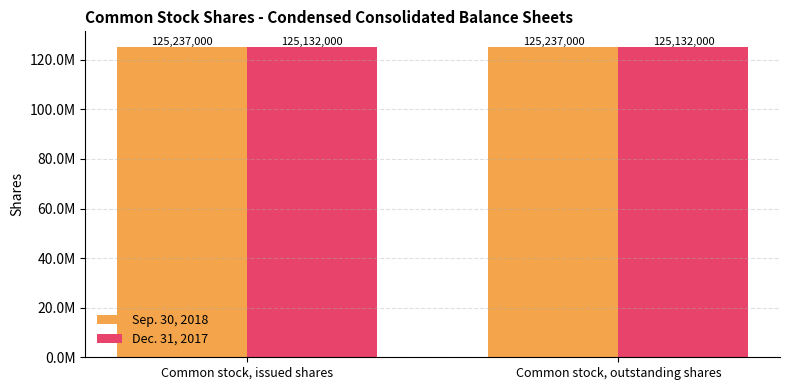

Reading right to left, list all the values displayed in this chart.

Sep. 30, 2018: Common stock, outstanding shares=125237000	Common stock, issued shares=125237000
Dec. 31, 2017: Common stock, outstanding shares=125132000	Common stock, issued shares=125132000